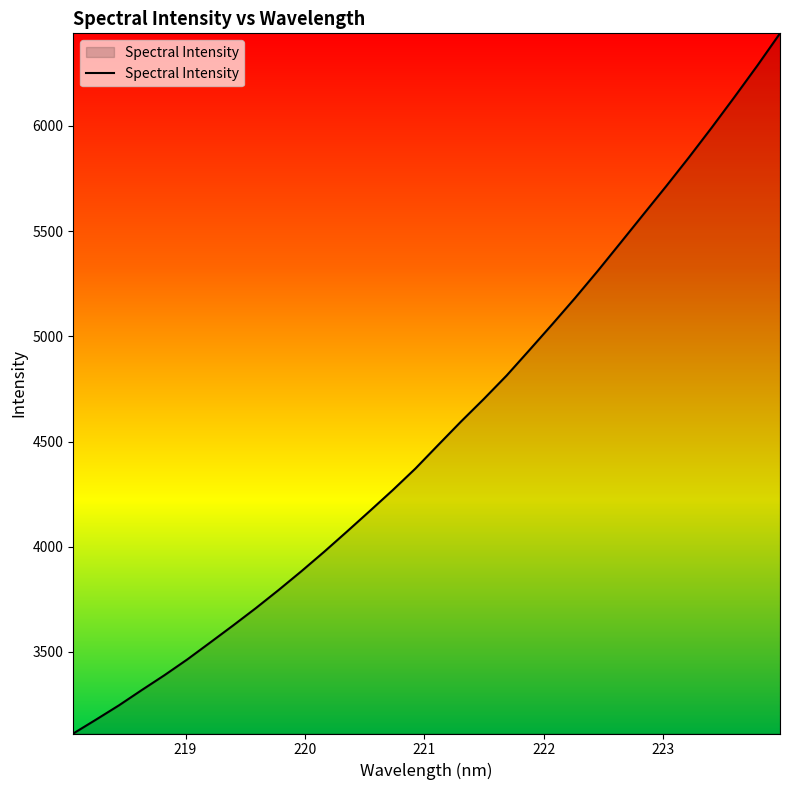

What is the average value?

4551.6